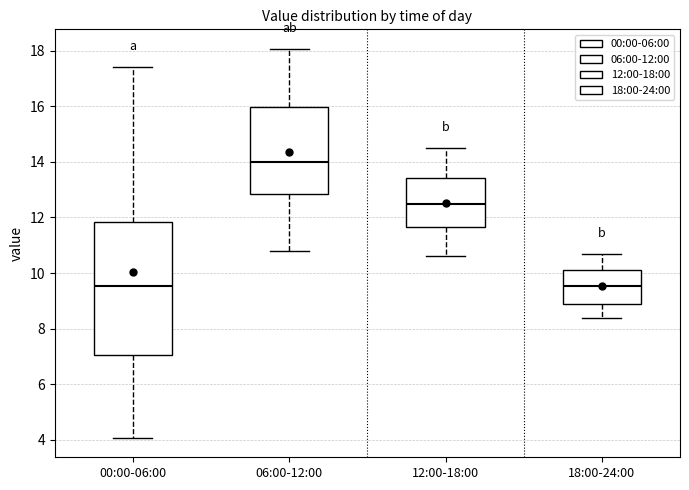

Reading left to right, read every box against the y-axis: the position of its median line, the range the box covers, and the ends of its whiskers. The values are not printed on the chart, so give them approximately, as read against the axis.

00:00-06:00: median 9.6, box 7.0 to 11.8, whiskers 4.0 to 17.4
06:00-12:00: median 14.0, box 12.8 to 16.0, whiskers 10.8 to 18.0
12:00-18:00: median 12.6, box 11.6 to 13.4, whiskers 10.6 to 14.6
18:00-24:00: median 9.6, box 8.8 to 10.2, whiskers 8.4 to 10.8